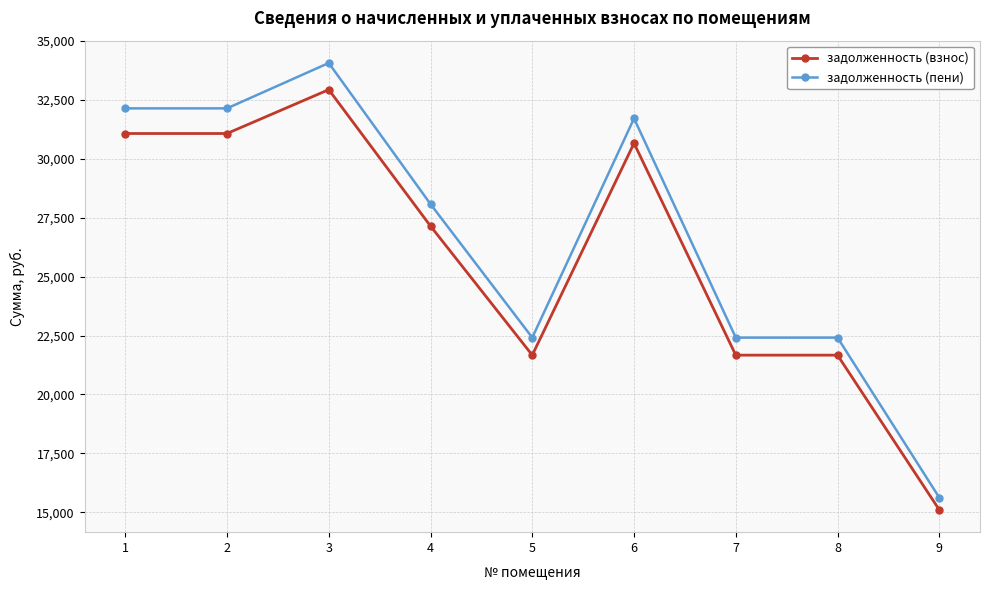

What is the spread (max minus min) of values at 6?

1053.2